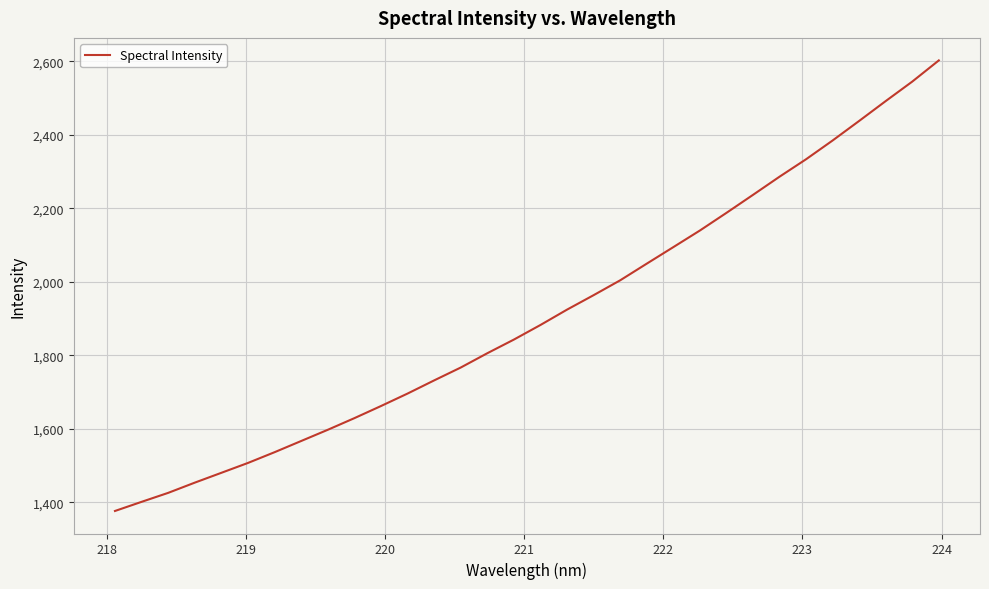

What is the greatest value displayed?

2602.0